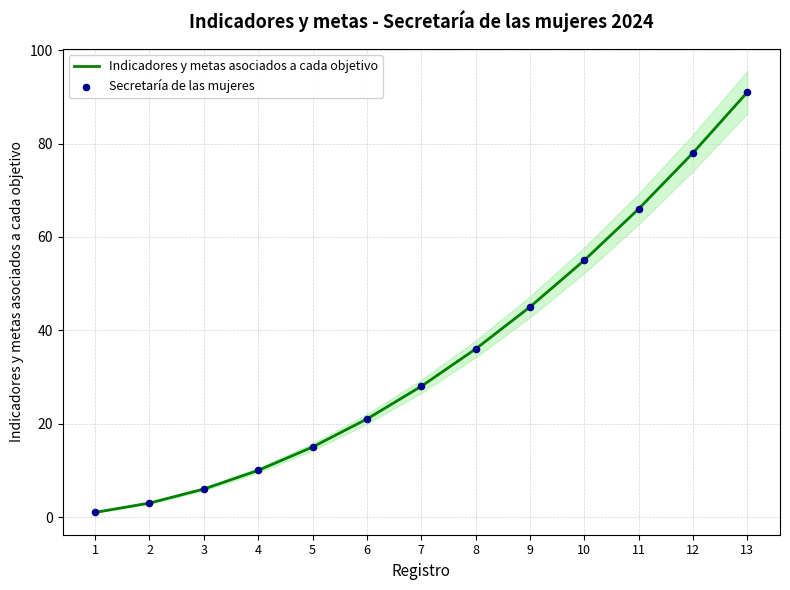

At how many categories does at least one series exceed 76?

2